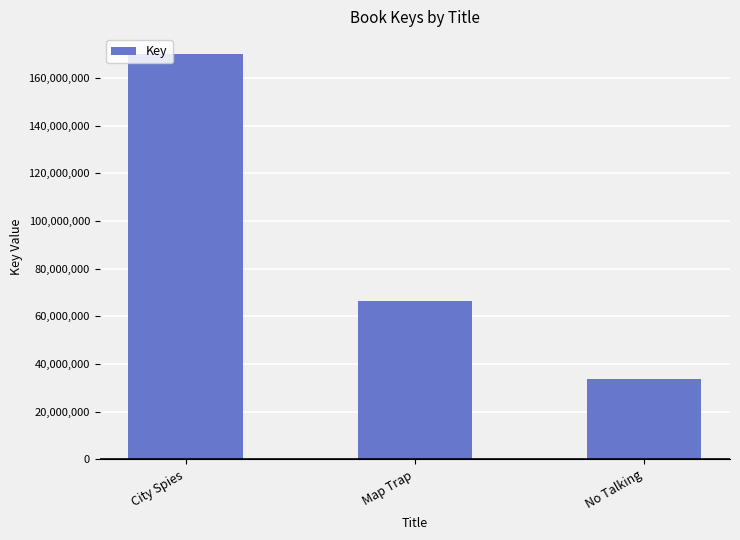

Approximately how many times larger is the value at Map Trap compared to No Talking?

2.0